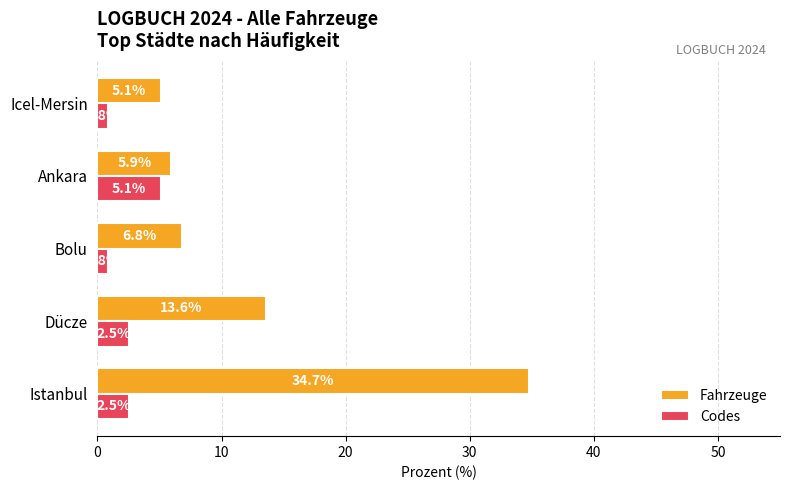

List the series in order of their overall mean, highest first.

Fahrzeuge, Codes